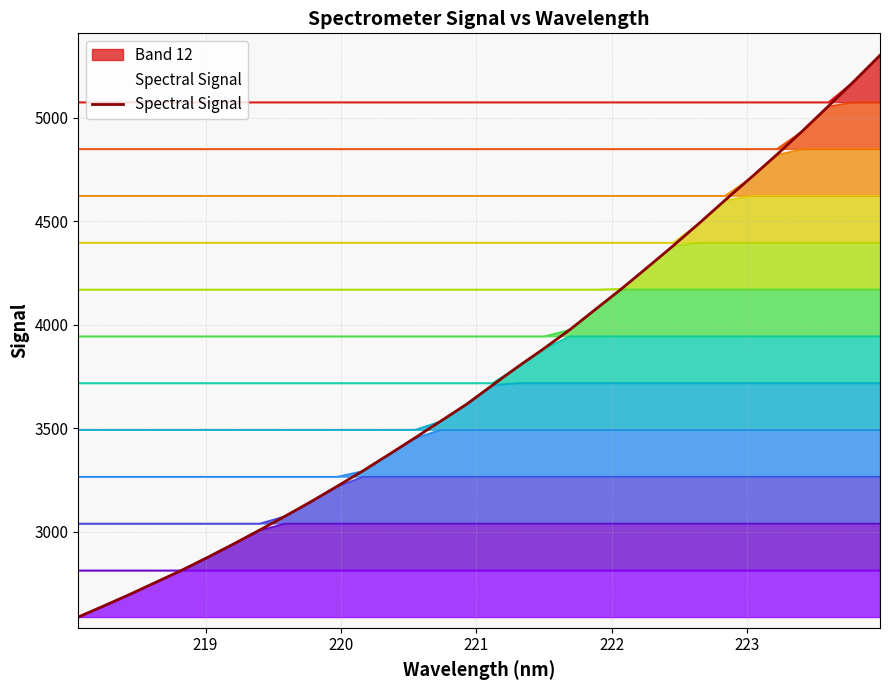

What is the value of the 16th point from the left?

3616.5